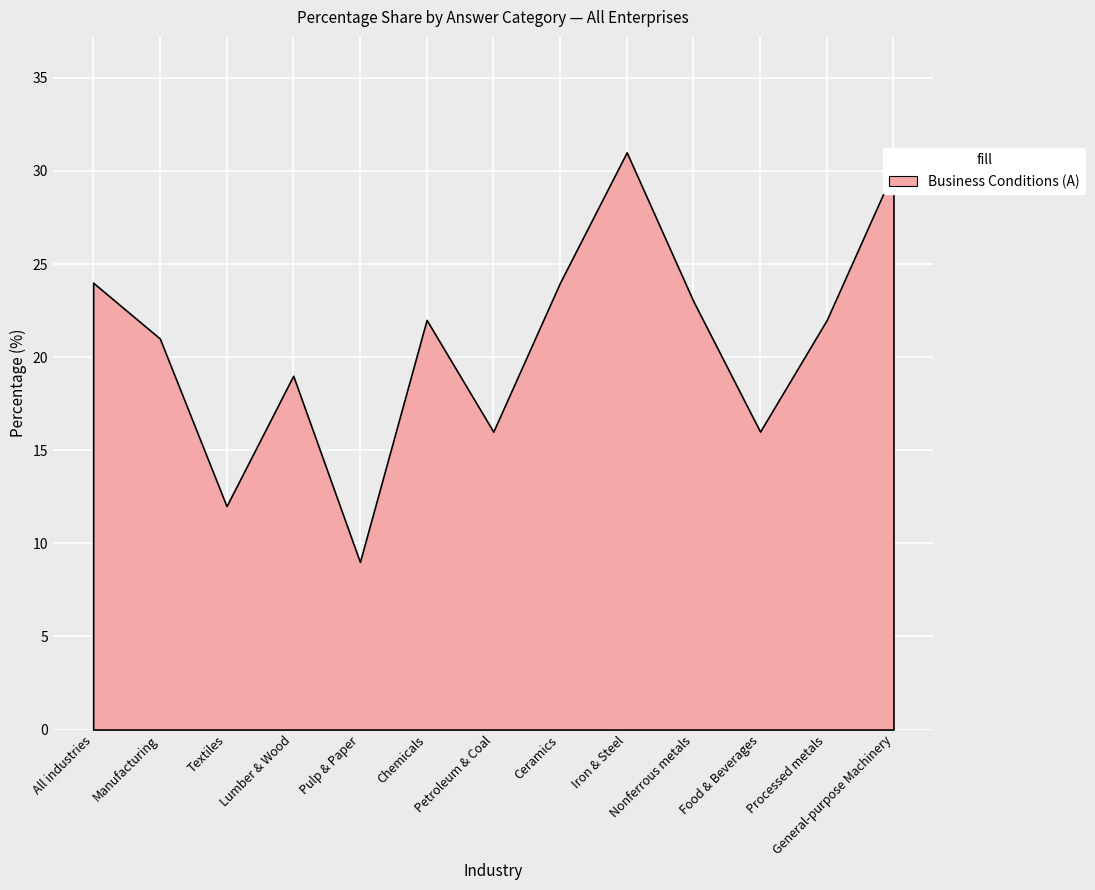

True or false: Business Conditions (F) has a value of 25 at Chemicals.

False